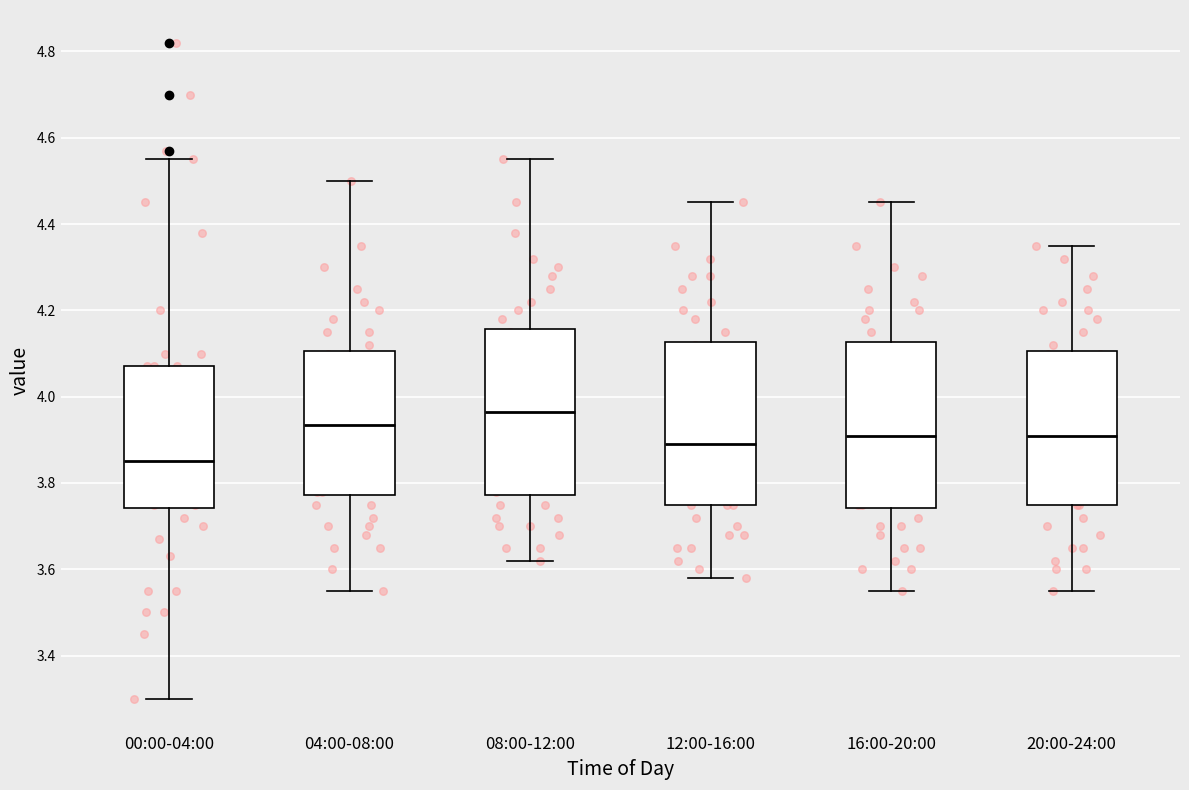

Reading left to right, read every box against the y-axis: the position of its median line, the range the box covers, and the ends of its whiskers. The values are not printed on the chart, so give them approximately, as read against the axis.

00:00-04:00: median 3.86, box 3.74 to 4.08, whiskers 3.30 to 4.56
04:00-08:00: median 3.94, box 3.78 to 4.10, whiskers 3.56 to 4.50
08:00-12:00: median 3.96, box 3.78 to 4.16, whiskers 3.62 to 4.56
12:00-16:00: median 3.90, box 3.76 to 4.12, whiskers 3.58 to 4.46
16:00-20:00: median 3.92, box 3.74 to 4.12, whiskers 3.56 to 4.46
20:00-24:00: median 3.92, box 3.76 to 4.10, whiskers 3.56 to 4.36